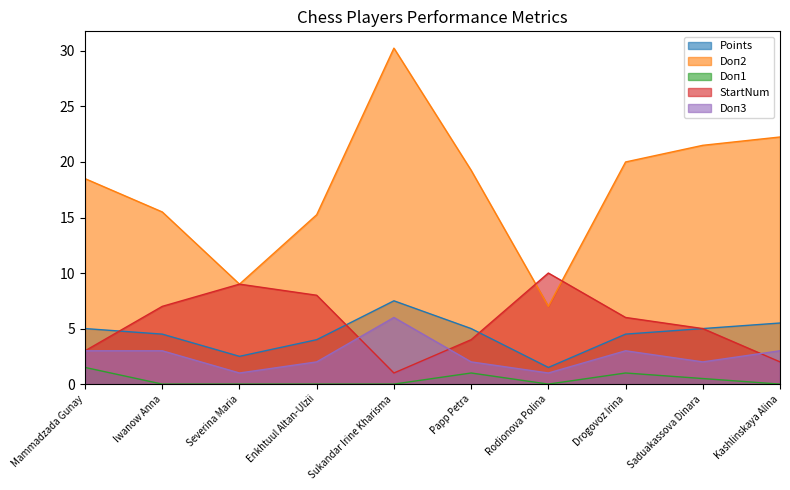

What is the maximum value for Points?

7.5